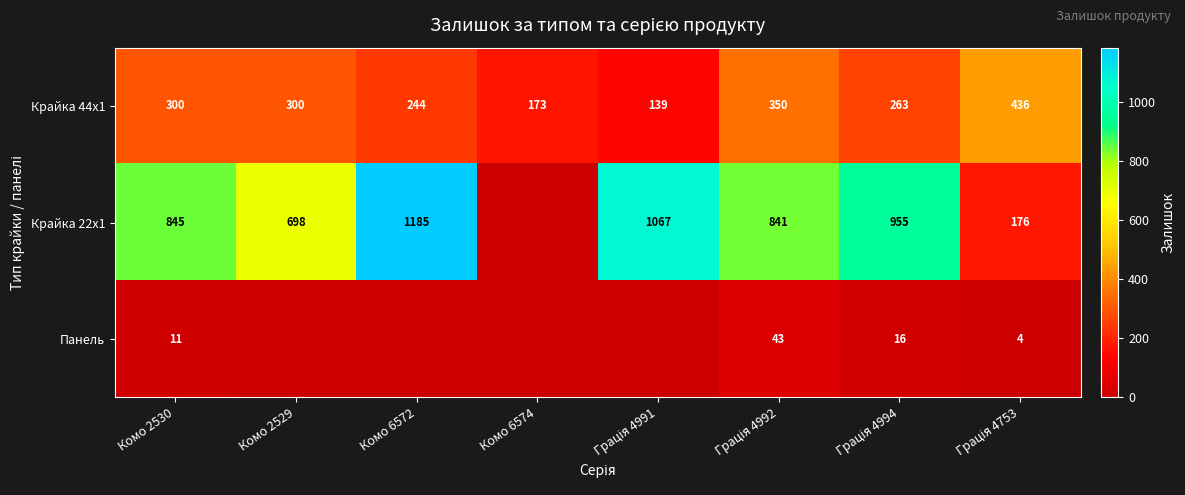

What is the difference between the second highest and minimum values in the Крайка 44x1 series?

211